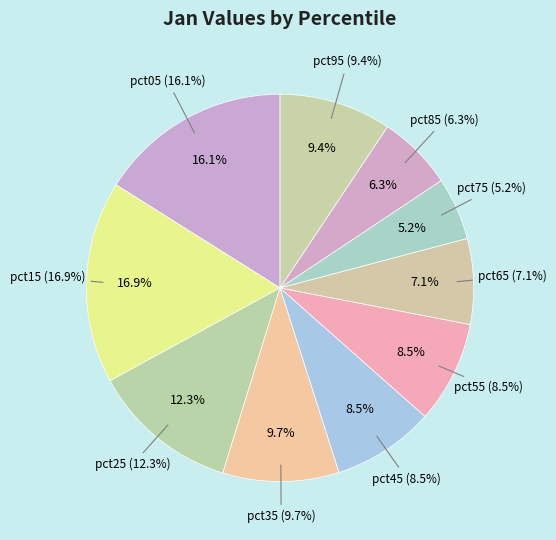

Rank the categories by value from highest to lowest.

pct15, pct05, pct25, pct35, pct95, pct45, pct55, pct65, pct85, pct75